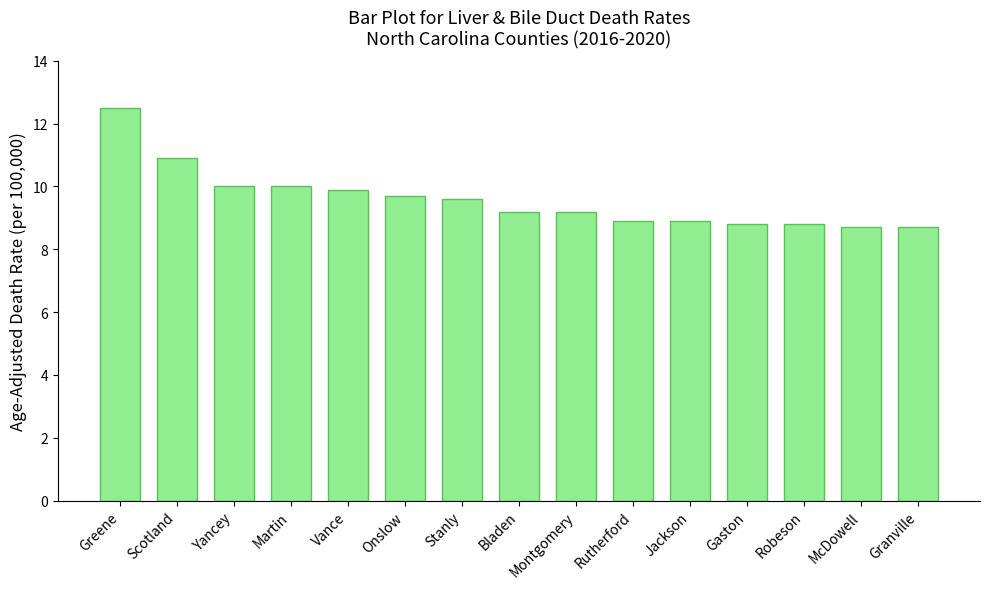

What is the difference between the second highest and second lowest values?

2.2